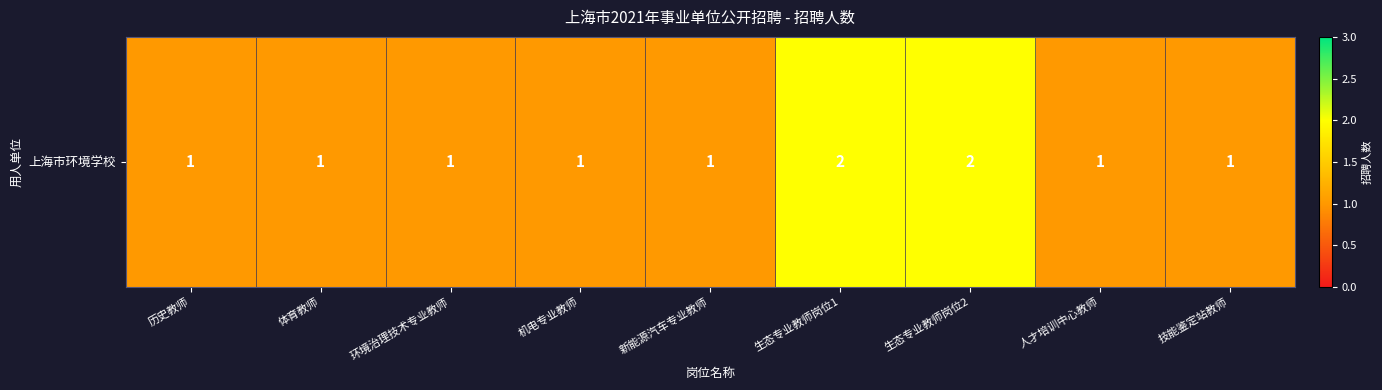

The value at 新能源汽车专业教师 is 0. True or false?

False